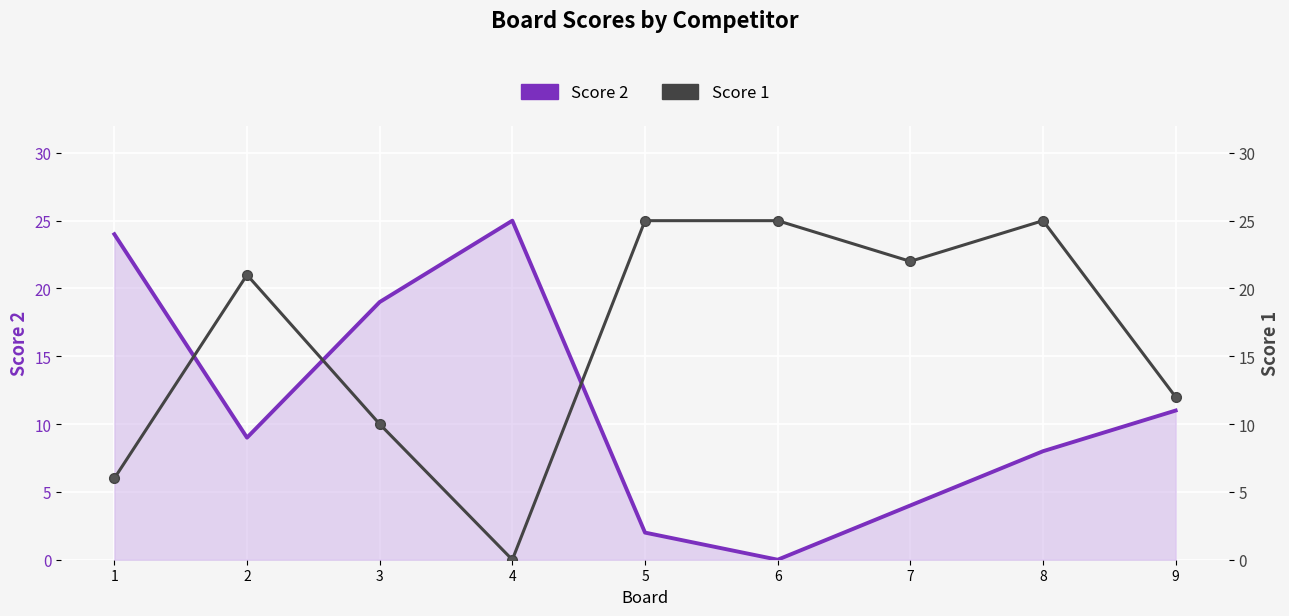

What is the value of the Score 1 point at the 9th from the left?

12